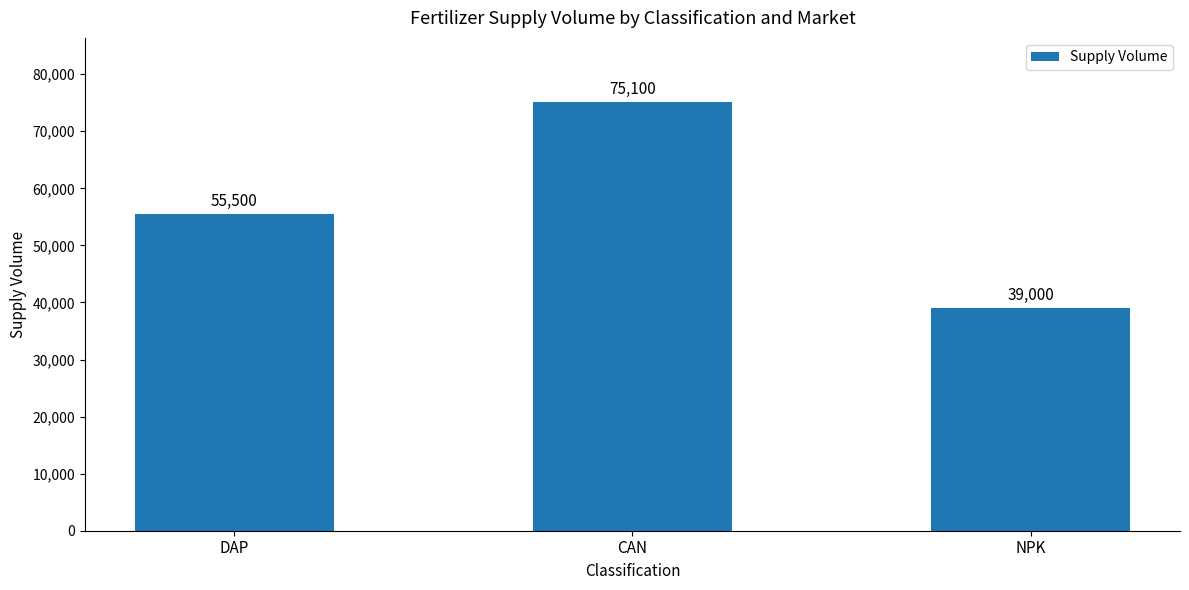

What is the average value?

56533